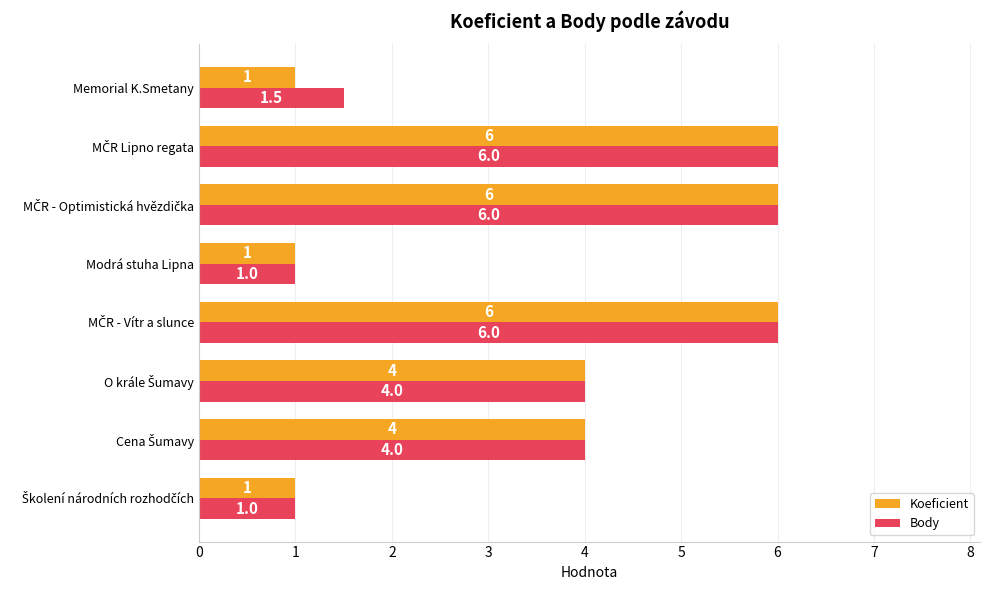

Is it true that Koeficient equals 0.2 at Memorial K.Smetany?

False